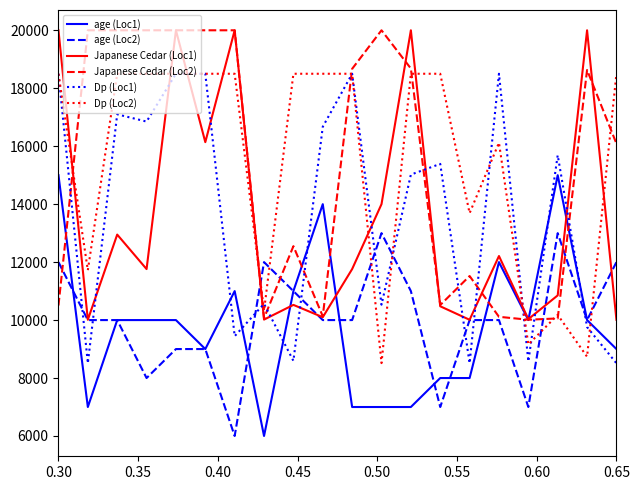

How many times do Japanese Cedar (Loc1) and Dp (Loc2) cross each other?

9